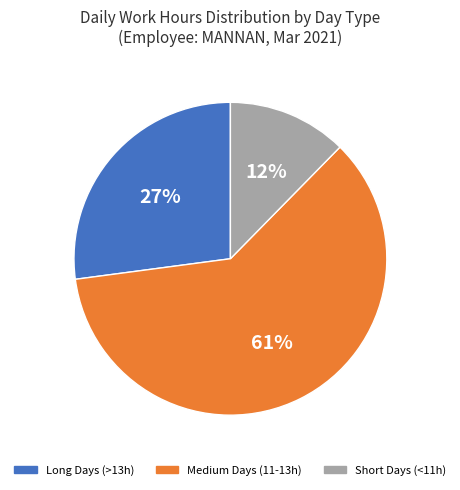

Count the number of slices in the pie.

3